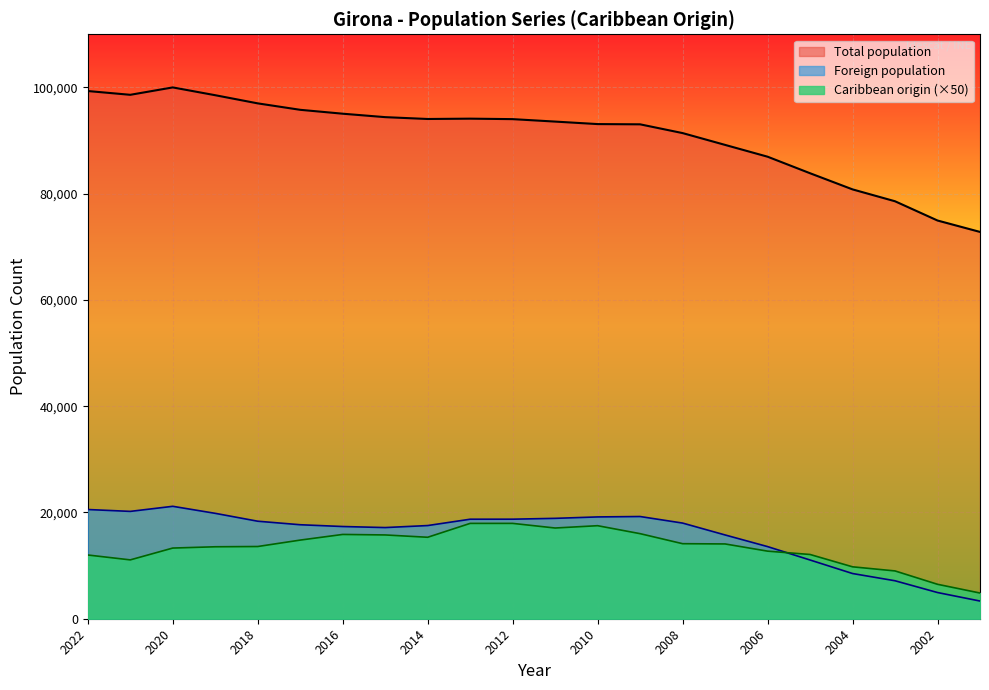

Reading left to right, list all the values displayed in this chart.

Total population: 2022=99319.9	2021=98609.8	2020=100000.0	2019=98532.4	2018=96998.1	2017=95786.0	2016=95052.7	2015=94405.5	2014=94058.2	2013=94121.1	2012=94030.1	2011=93569.6	2010=93099.5	2009=93053.0	2008=91404.6	2007=89181.5	2006=86960.3	2005=83847.2	2004=80808.6	2003=78572.9	2002=74949.9	2001=72803.3
Foreign population: 2022=20555.5	2021=20203.3	2020=21159.1	2019=19835.7	2018=18353.7	2017=17690.0	2016=17355.3	2015=17157.9	2014=17536.2	2013=18730.0	2012=18734.8	2011=18893.5	2010=19161.5	2009=19236.9	2008=18003.5	2007=15767.8	2006=13576.6	2005=11052.6	2004=8508.4	2003=7145.3	2002=4930.9	2001=3329.8
Caribbean origin: 2022=11995.9	2021=11076.8	2020=13301.9	2019=13543.7	2018=13592.1	2017=14801.3	2016=15865.5	2015=15768.8	2014=15333.4	2013=17945.4	2012=17945.4	2011=17074.8	2010=17510.1	2009=16010.6	2008=14124.2	2007=14075.8	2006=12721.4	2005=12092.6	2004=9770.8	2003=8996.9	2002=6481.6	2001=4837.0